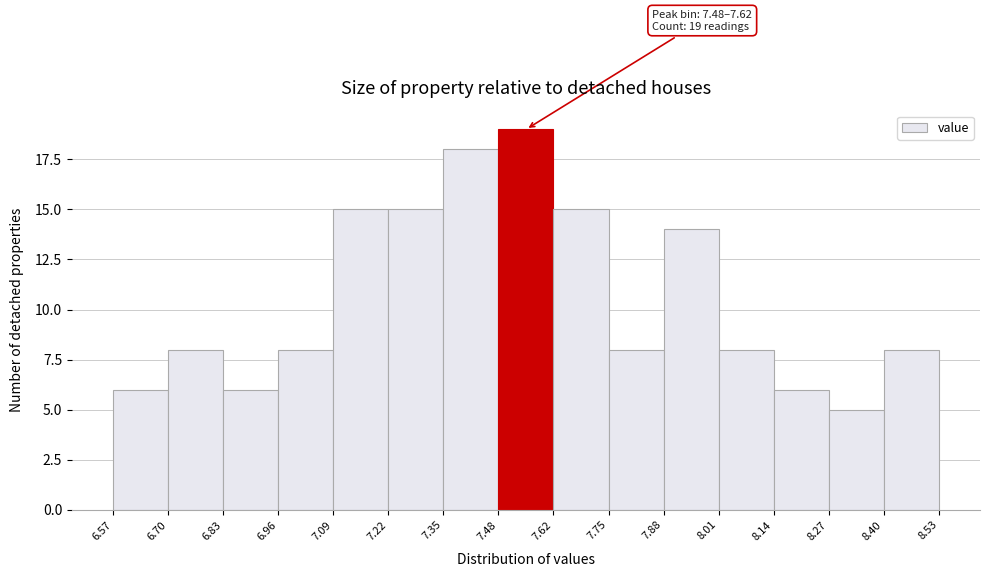

Which range on the x-axis has the tallest bar?

7.48 to 7.62